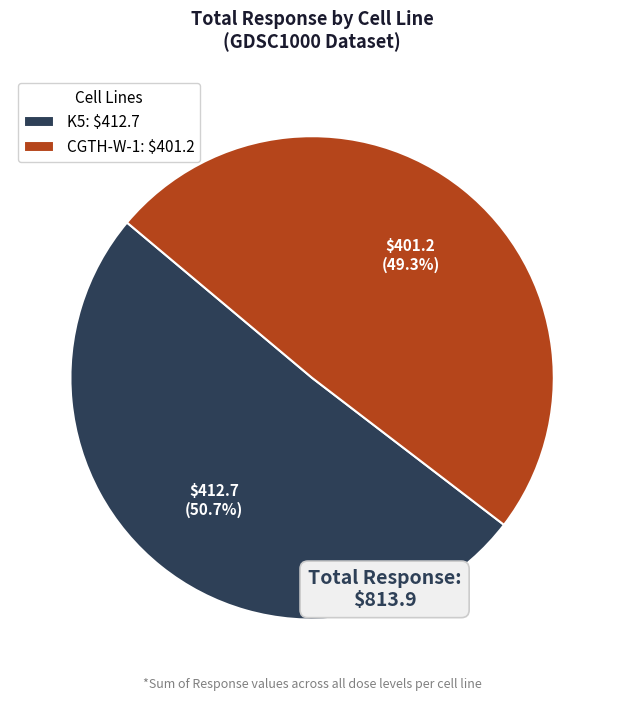

Count the number of slices in the pie.

2